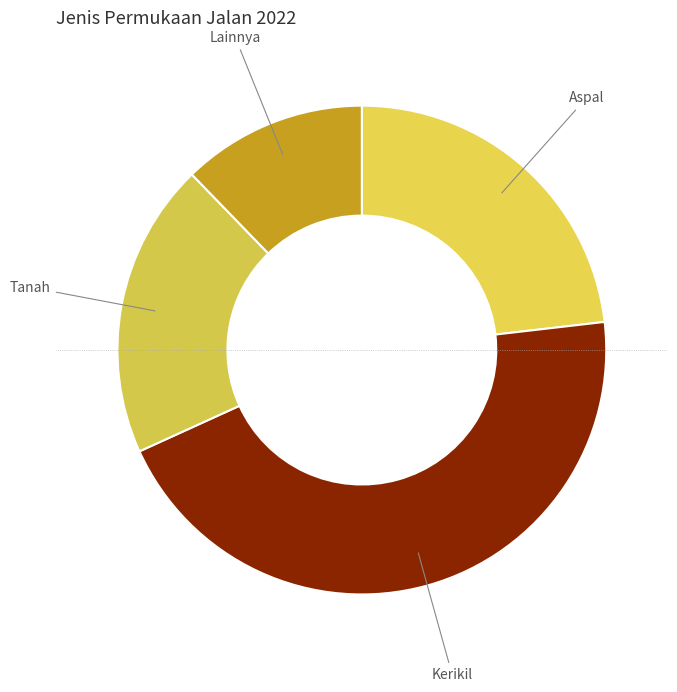

The Kerikil slice represents 51% of the pie. True or false?

False